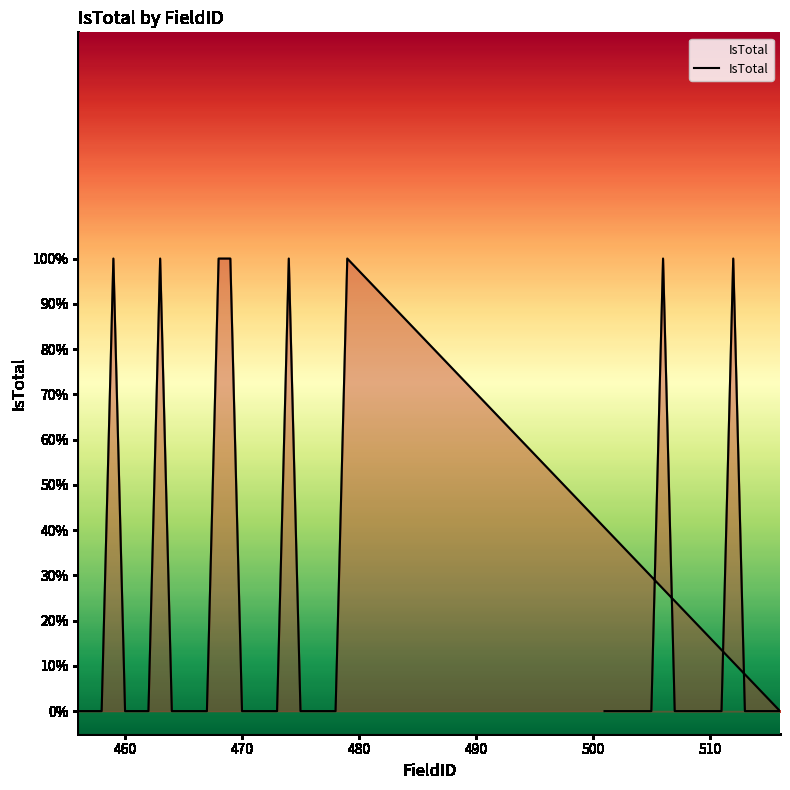

How many data points are above 0?

8